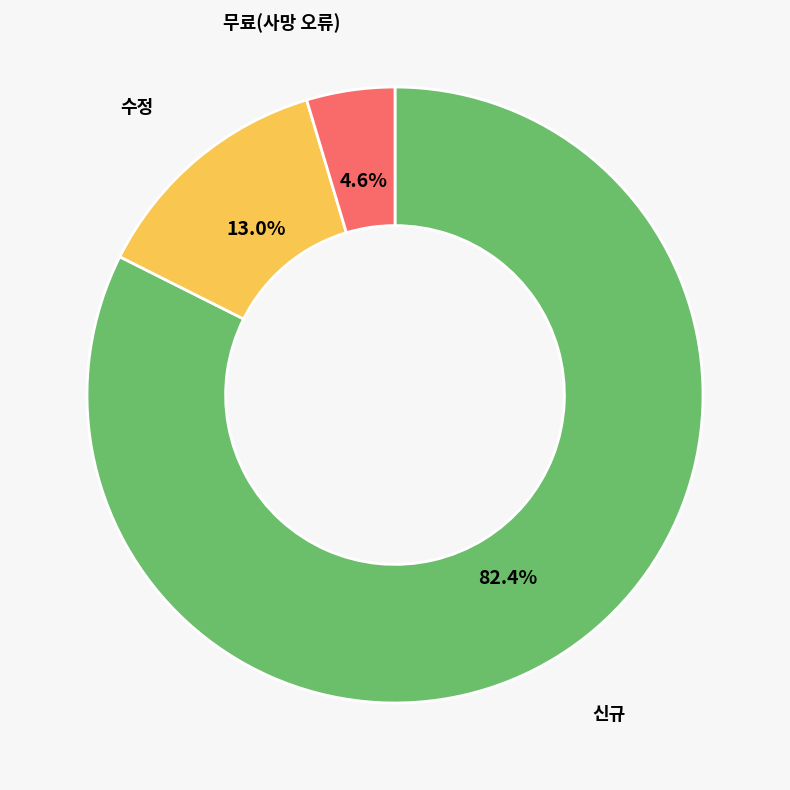

Do 수정 and 무료(사망 오류) together represent more than half of the pie?

No